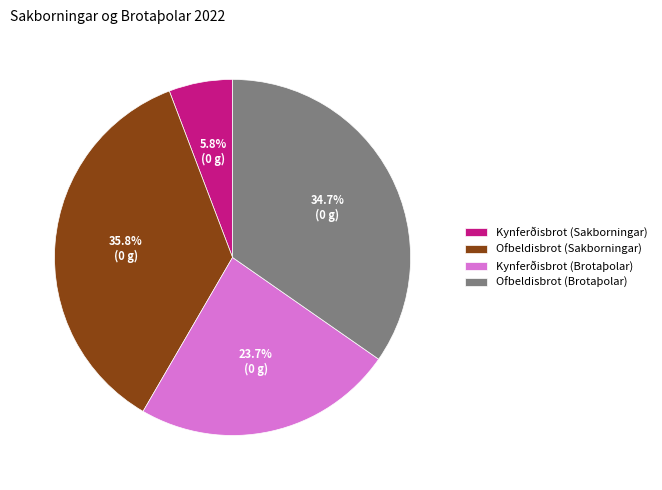

What percentage is the Ofbeldisbrot (Sakborningar) slice, to the nearest percent?

36%